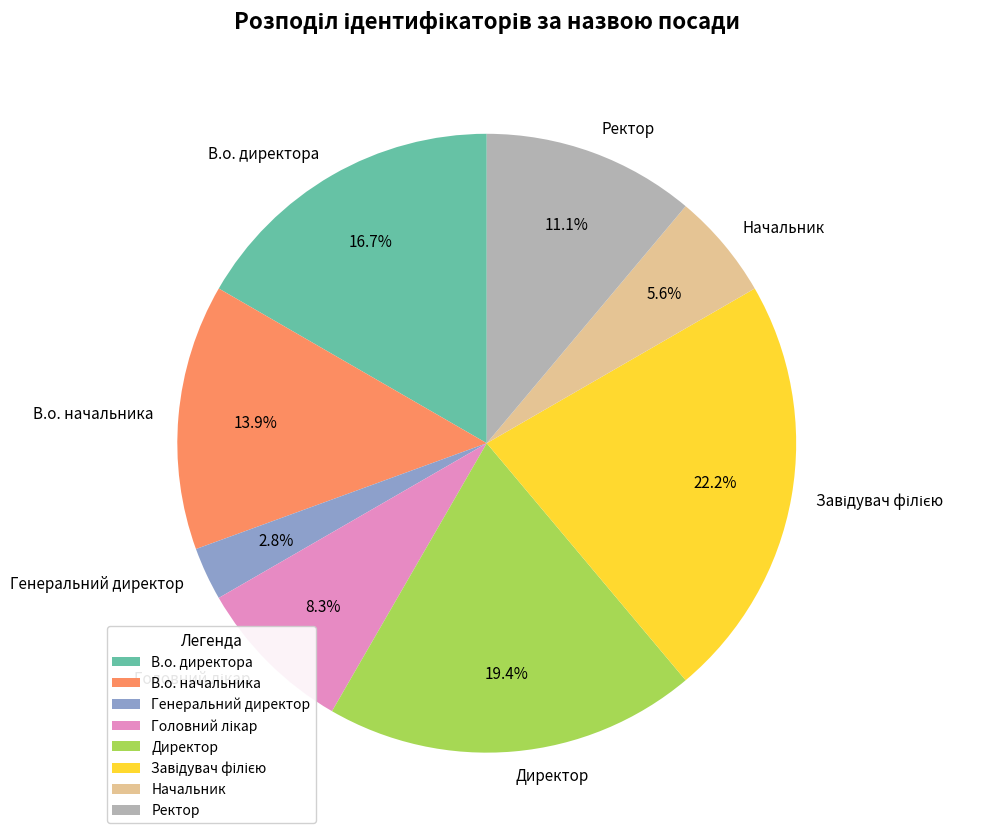

Which has a higher value, Директор or В.о. директора?

Директор